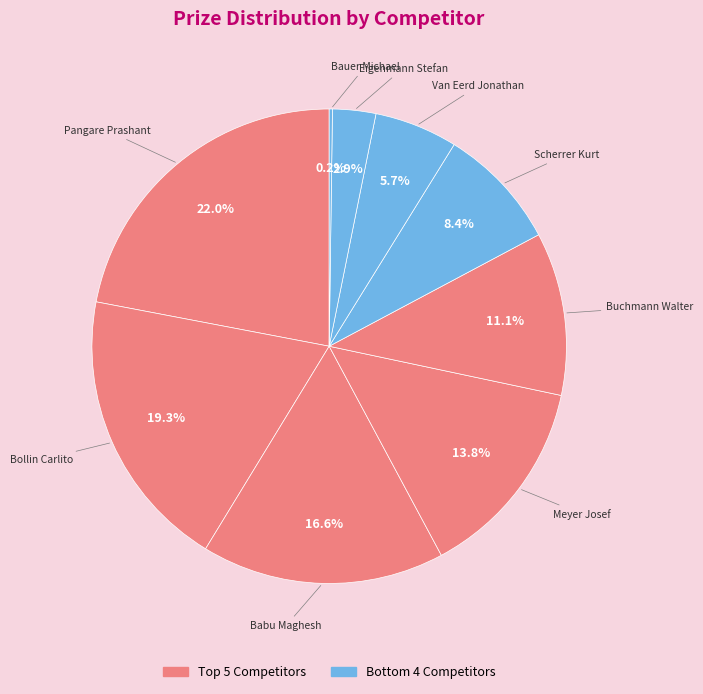

Which slice is the largest?

Pangare Prashant